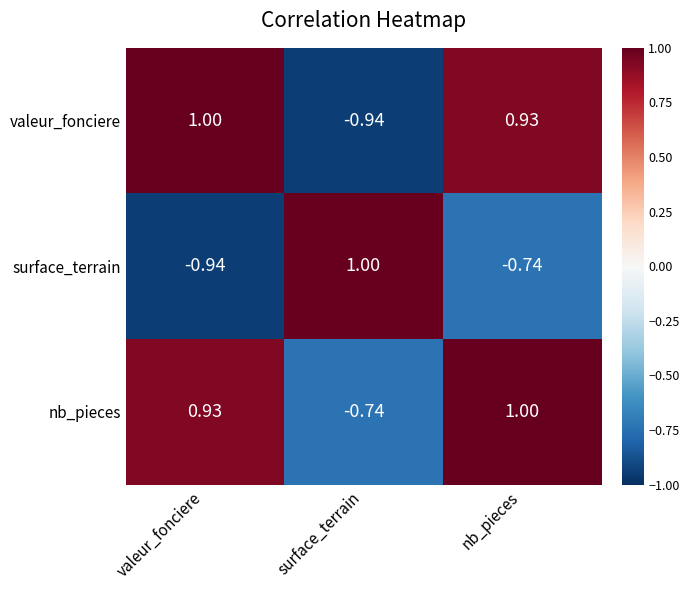

Which category has the highest value in the surface_terrain series?

surface_terrain